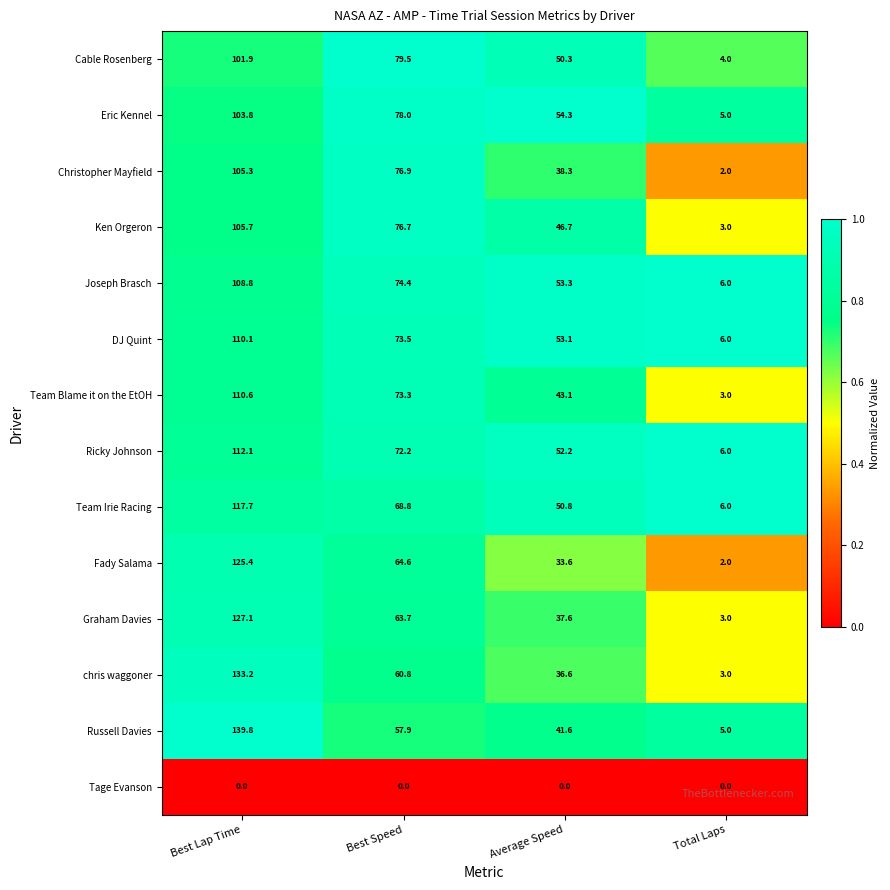

True or false: Ken Orgeron has a value of 4.4 at Total Laps.

False